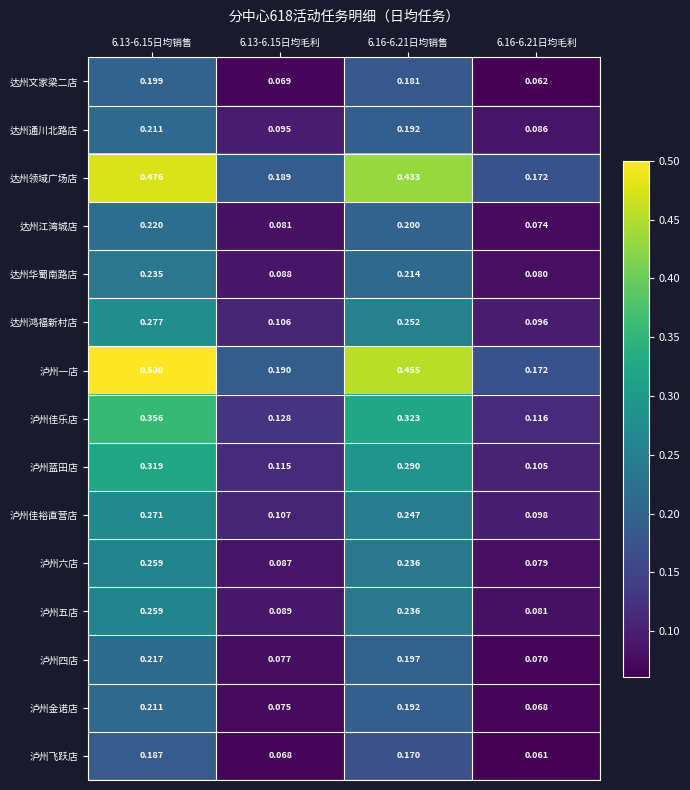

Between 6.13-6.15日均销售 and 6.16-6.21日均销售, which series saw the biggest shift?

泸州一店